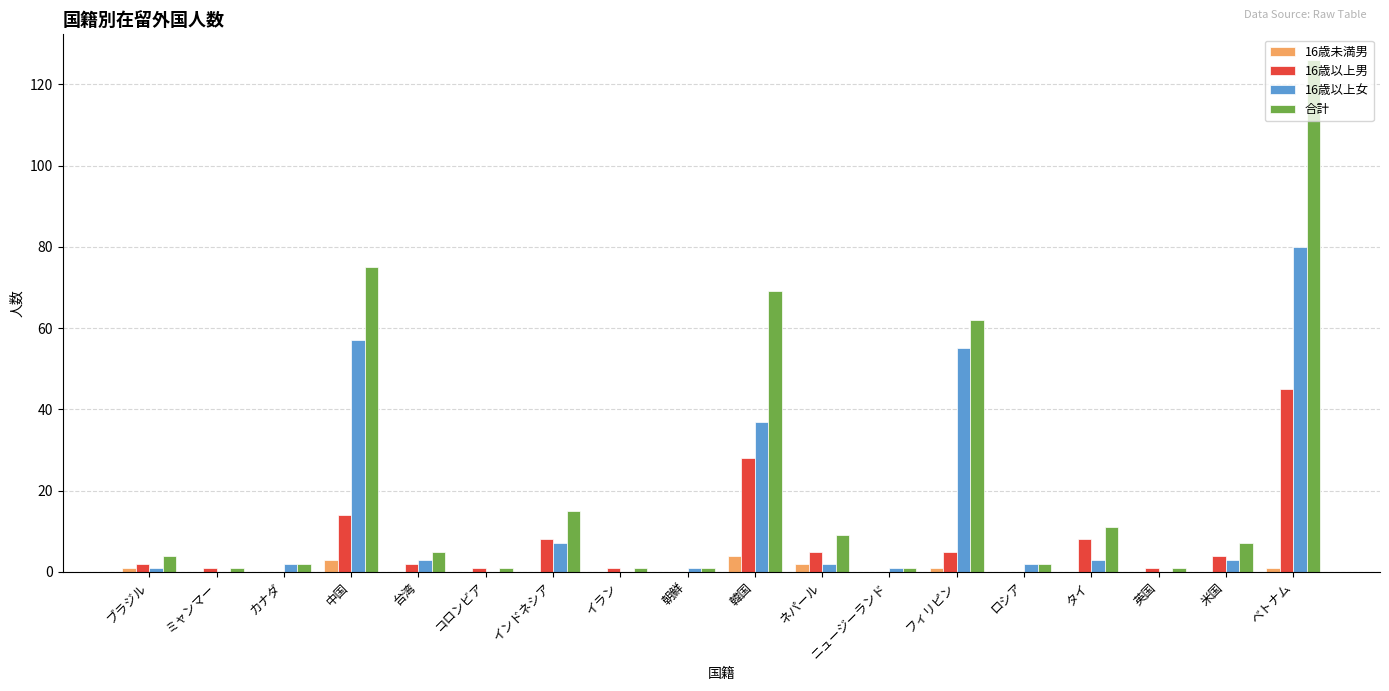

Which category has the highest value across all series?

ベトナム